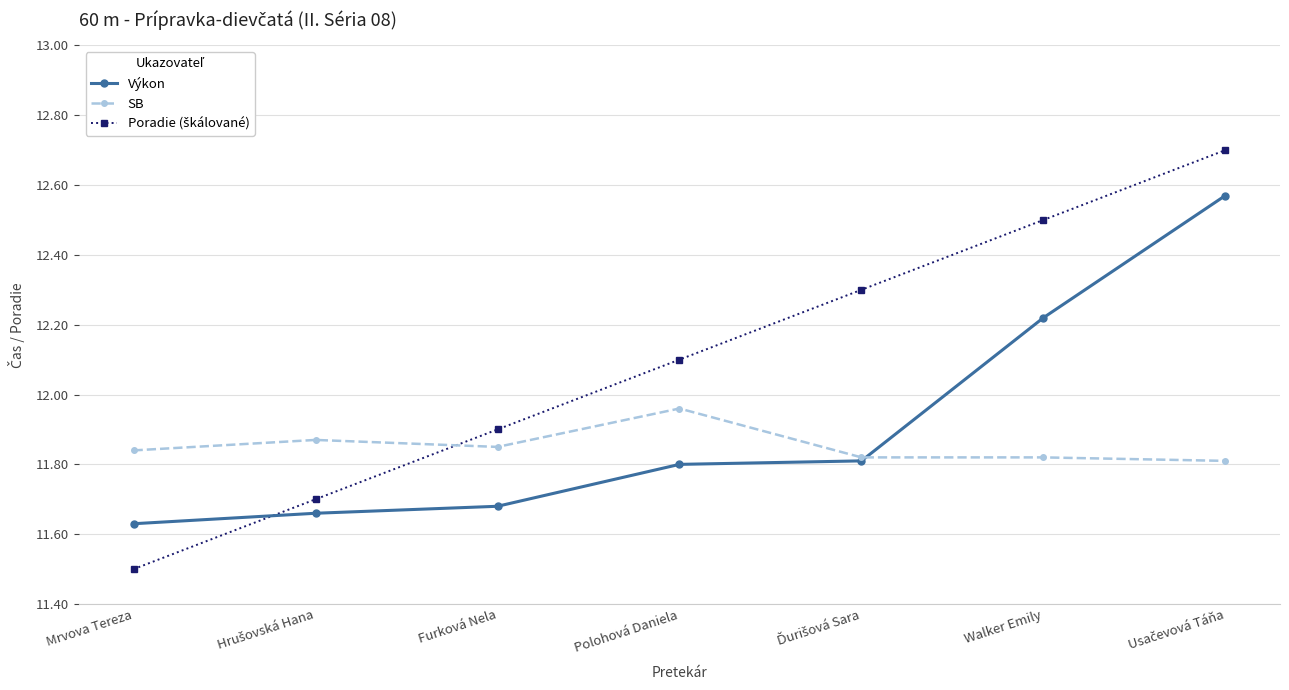

What is the spread (max minus min) of values at Polohová Daniela?

0.3